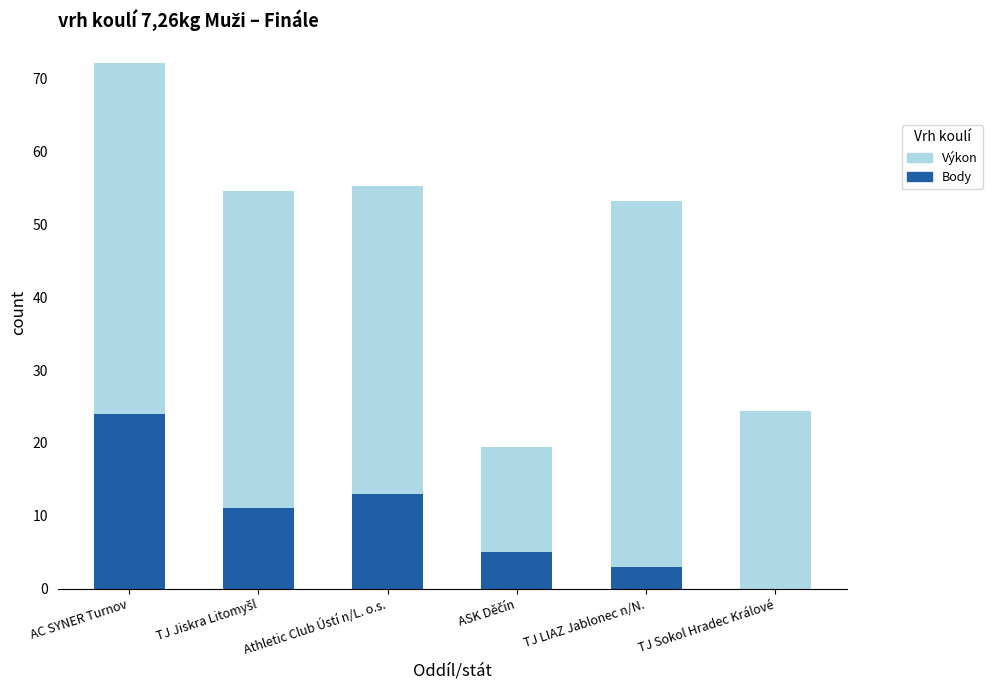

What value does the Body series have at TJ LIAZ Jablonec n/N.?

3.0